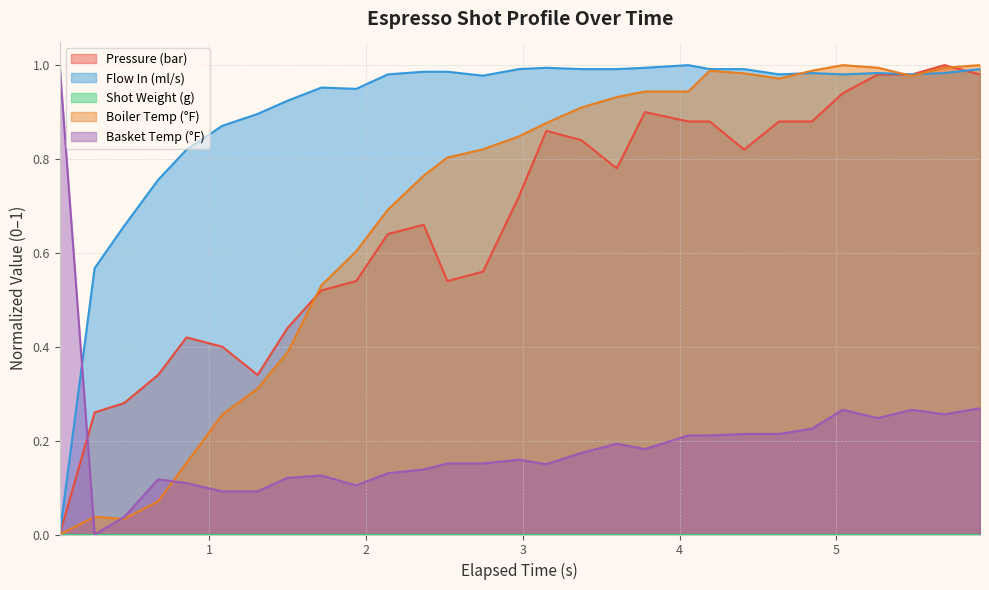

Which series has the largest total across all categories?

Flow In (ml/s)